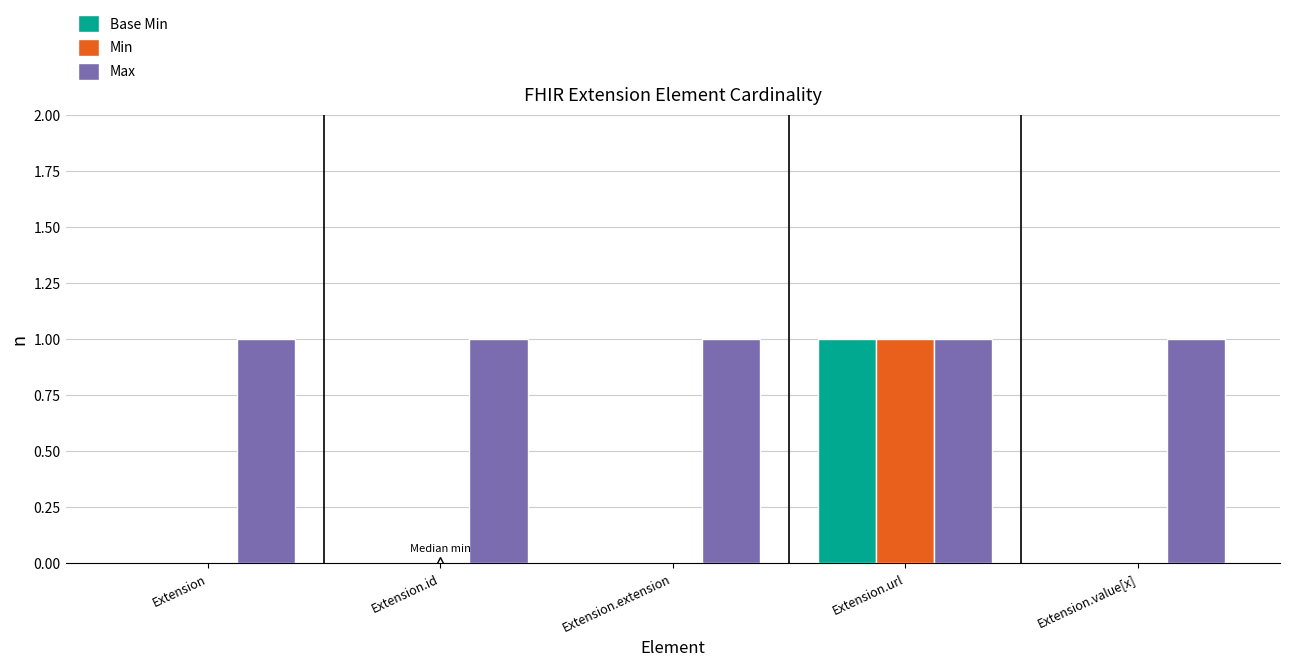

Is it true that Max equals 1 at Extension.id?

True